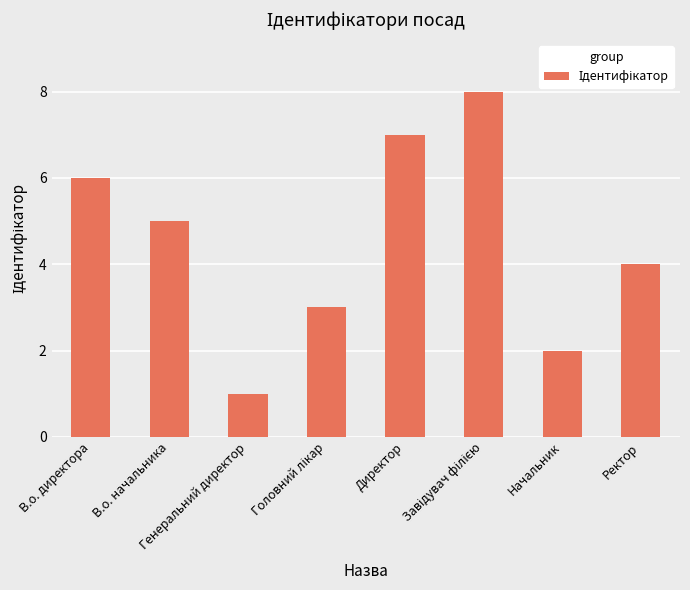

What is the difference between the maximum and minimum values?

7